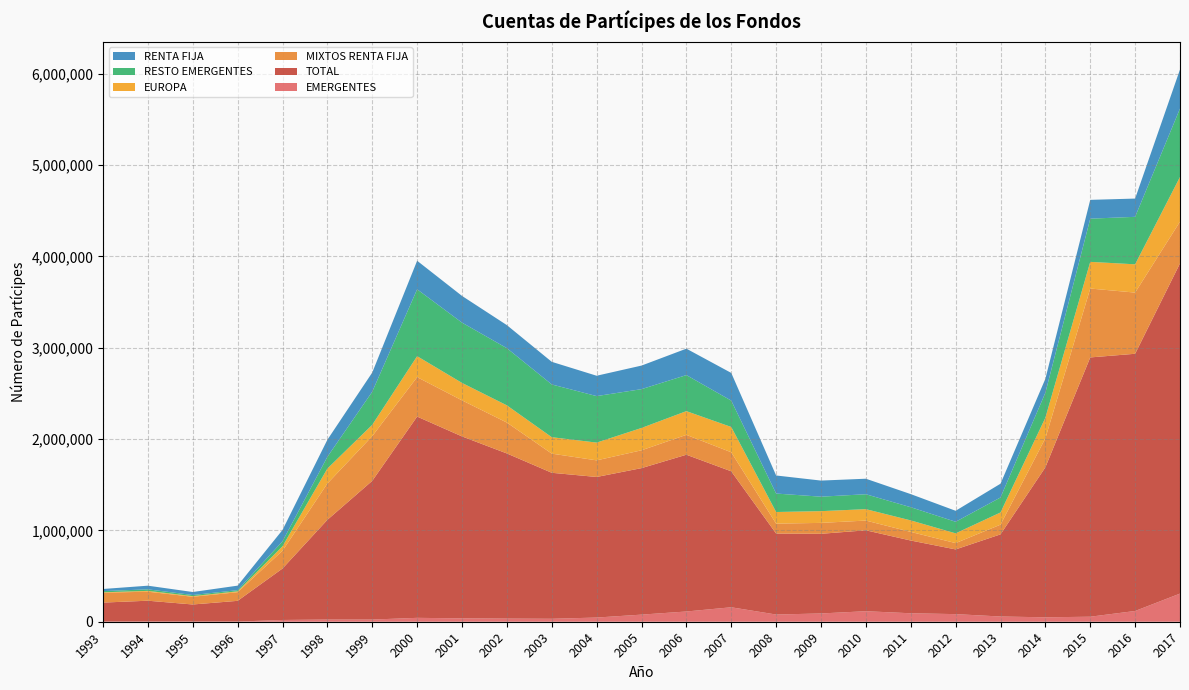

Reading left to right, transcribe all the data shown in this chart.

EMERGENTES: 2061	2336	1923	1979	19284	23830	23866	42597	36981	34371	32402	45710	77905	112089	158326	78853	90648	115150	92722	83336	57273	48446	54981	117773	308131
TOTAL: 207577	227824	186954	226743	563290	1091967	1519003	2203681	1992152	1808100	1598506	1539295	1604067	1716581	1488716	886540	872140	885919	796428	708512	899326	1642416	2839072	2816379	3615630
MIXTOS RENTA FIJA: 108402	98631	84316	94707	194859	397732	489823	432081	394937	338454	209775	181931	195389	217623	208443	108853	119564	106683	94384	69231	106207	317884	754512	669915	457306
EUROPA: 4152	9194	7138	9573	48989	163632	123618	229485	190903	188218	180028	194578	244395	259595	277065	127248	128501	124913	125955	106639	133522	225219	291932	309570	489002
RESTO EMERGENTES: 12998	16696	12284	12759	54428	128641	362538	732124	660150	626179	577491	509160	424942	394785	288694	202088	158441	163382	144390	126696	164119	273506	473067	519869	749421
RENTA FIJA: 23391	39994	32737	49410	124079	186561	209816	312583	292370	252355	247670	222825	258073	289335	302996	197795	176299	169955	143448	120401	150841	152264	205769	199953	427587